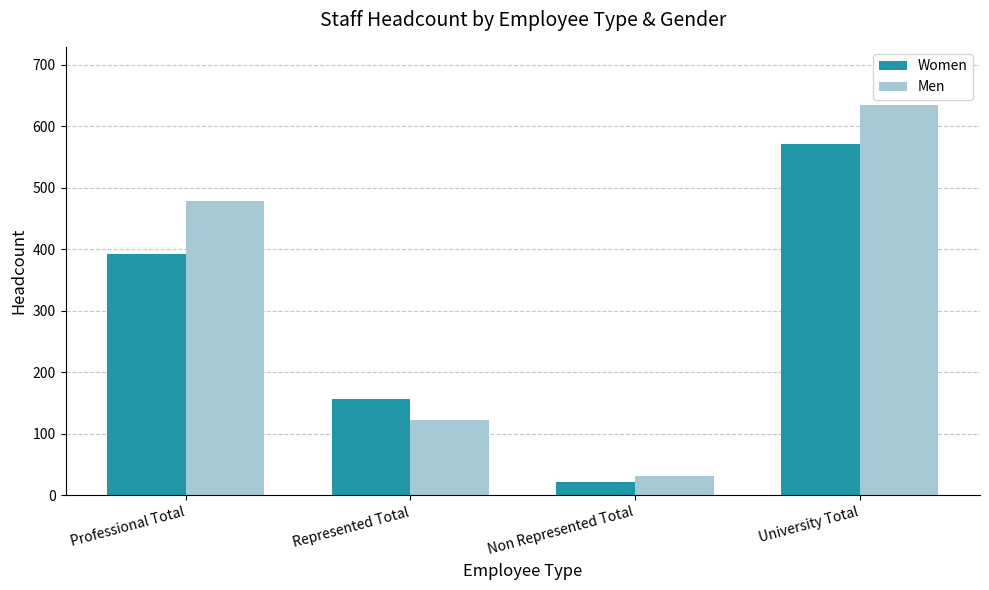

What position from the left is Non Represented Total?

3